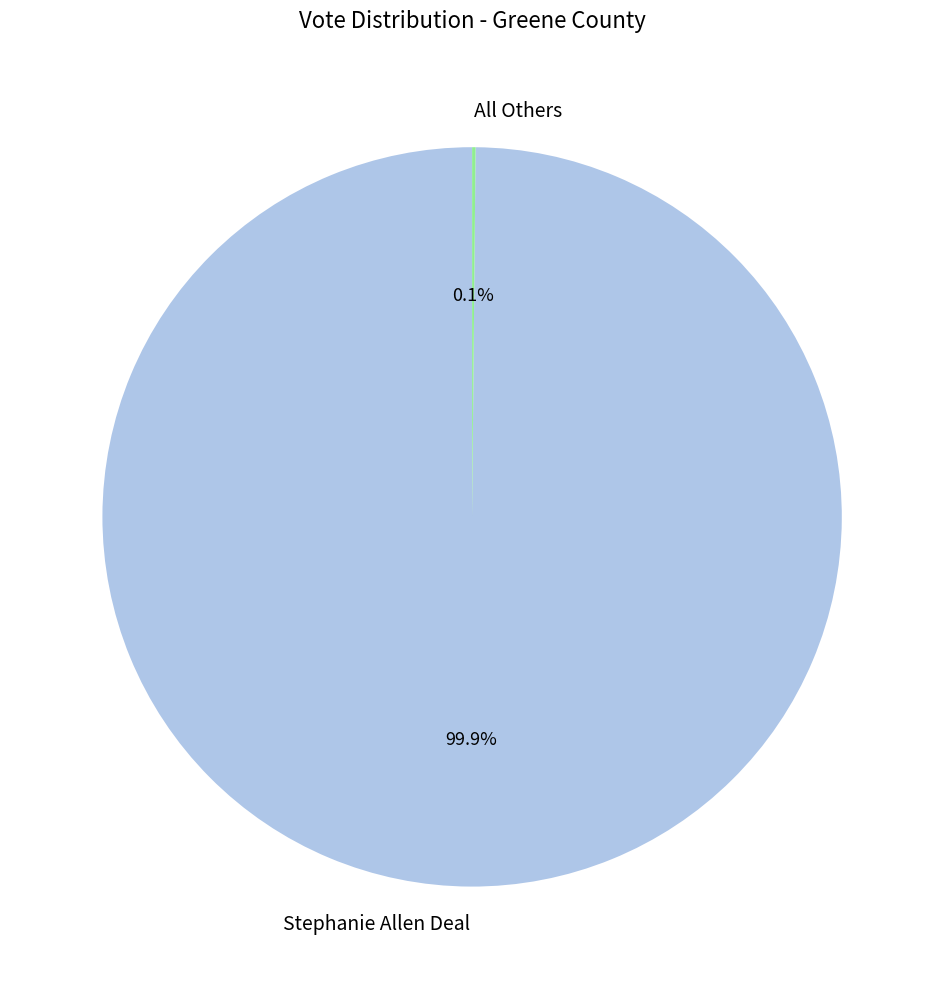

Does any single category account for the majority?

Yes